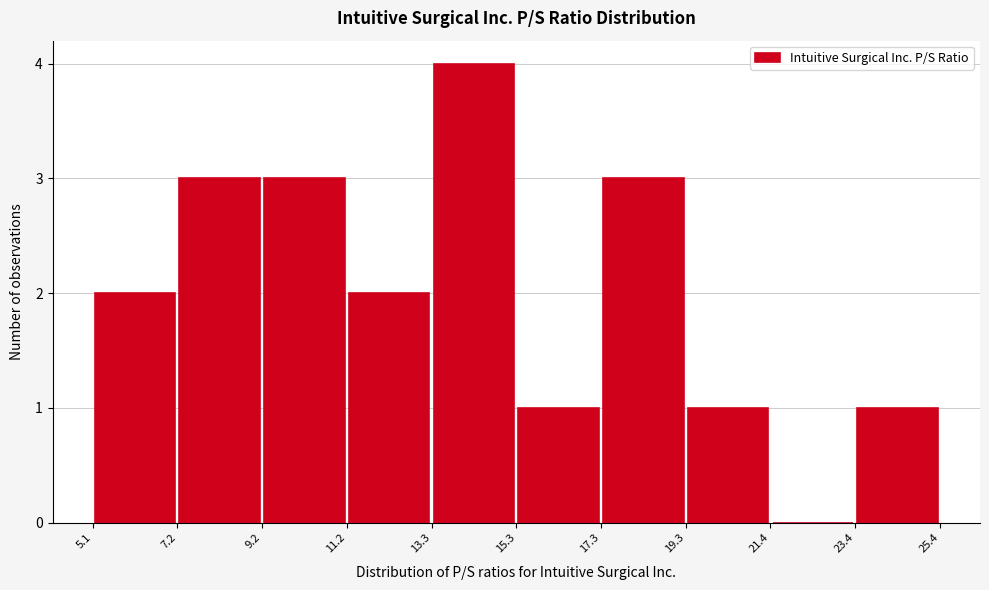

Reading left to right, transcribe this chart: for each bar, give the range it covers on the x-axis and its height. The values are not printed on the chart, so give them approximately, as read against the axis.

5.1 to 7.2: 2
7.2 to 9.2: 3
9.2 to 11.2: 3
11.2 to 13.3: 2
13.3 to 15.3: 4
15.3 to 17.3: 1
17.3 to 19.3: 3
19.3 to 21.4: 1
21.4 to 23.4: 0
23.4 to 25.4: 1